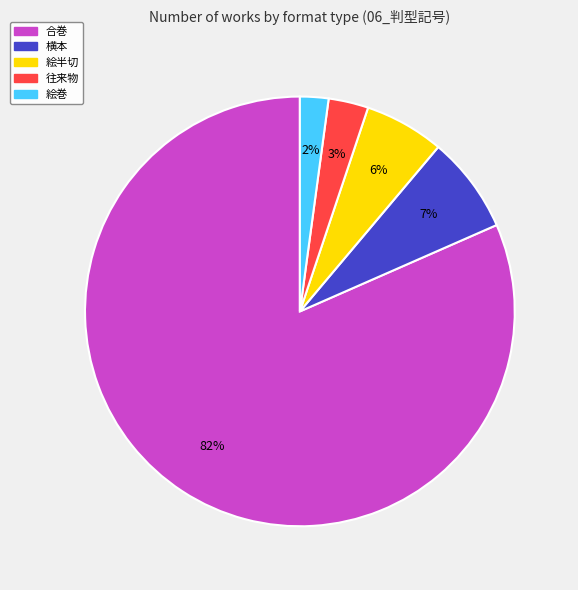

To the nearest percent, what is the difference between the 合巻 and 往来物 slice percentages?

79%